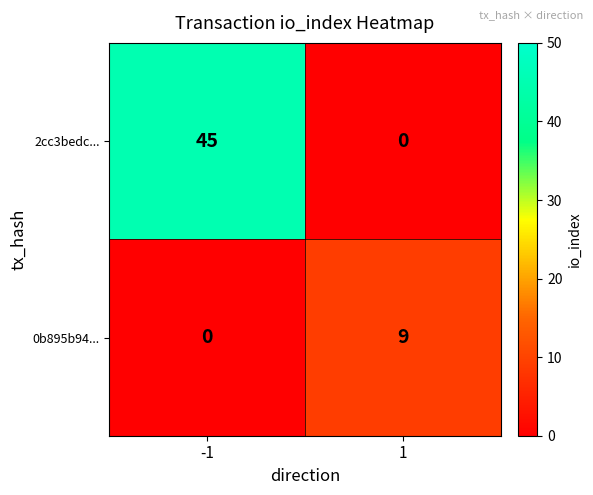

Which series has the widest spread of values?

2cc3bedc...